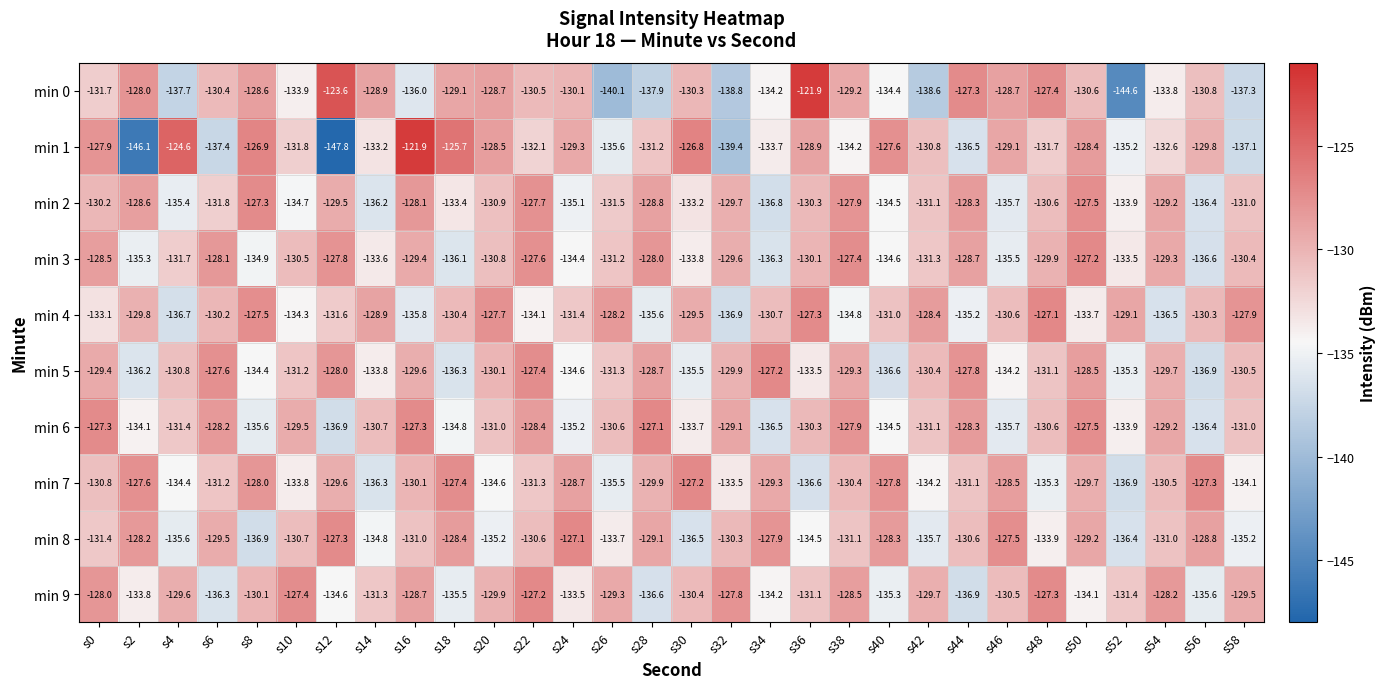

True or false: min 5 has a value of -220.6 at s18.

False